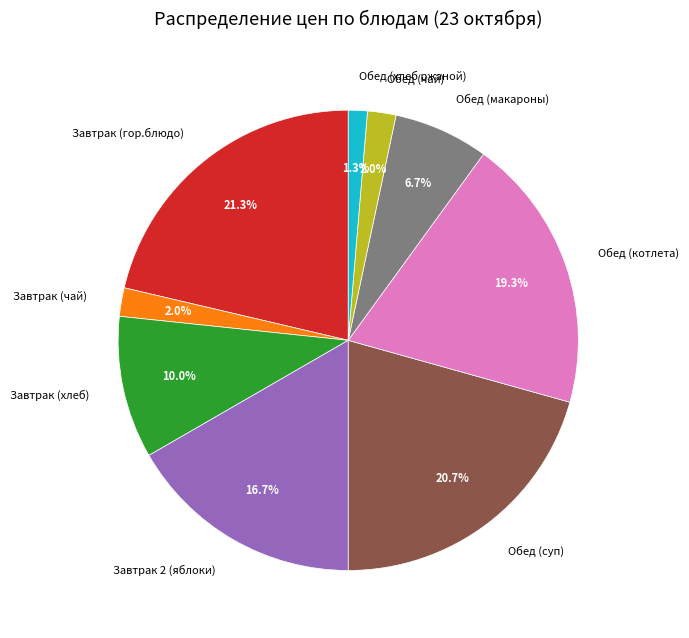

Count the number of slices in the pie.

9